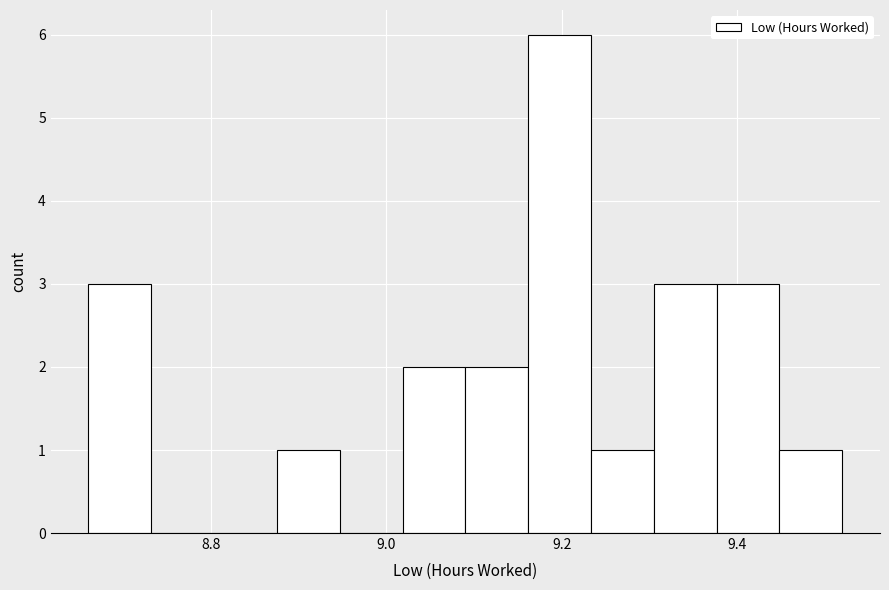

Around what value on the x-axis is the tallest bar? Give the approximate position of its centre, as read against the axis.

9.20